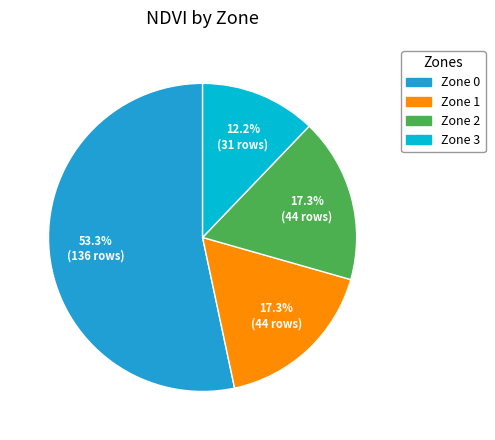

True or false: Zone 2 accounts for 17% of the total.

True